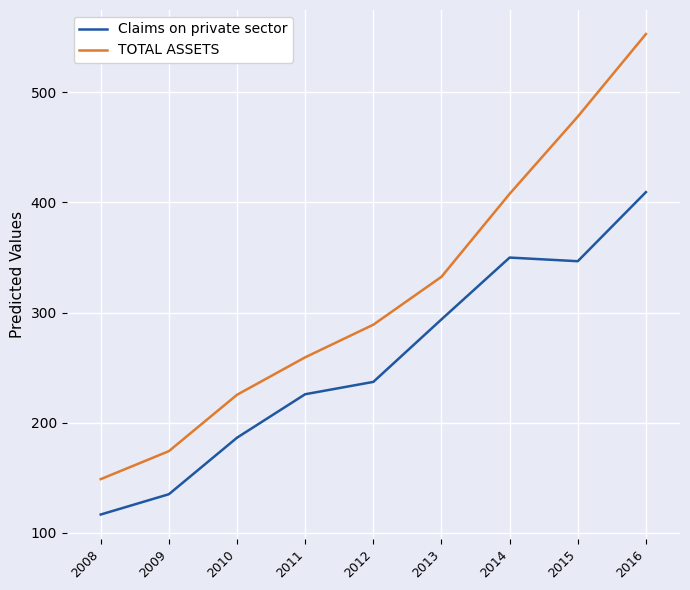

Which series has the widest spread of values?

TOTAL ASSETS